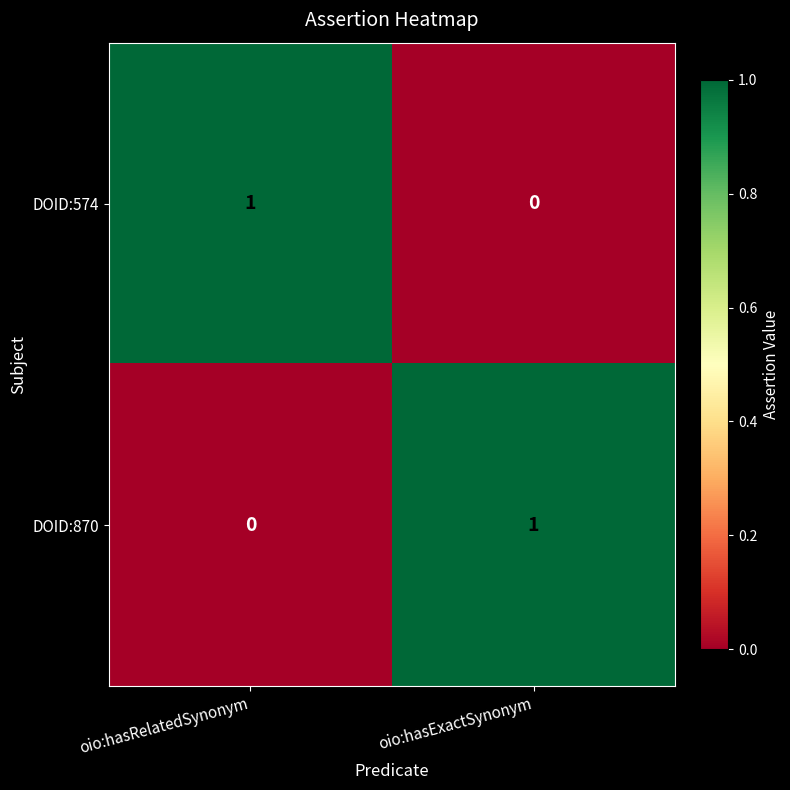

Where is DOID:574 nearest to the value 0?

oio:hasExactSynonym